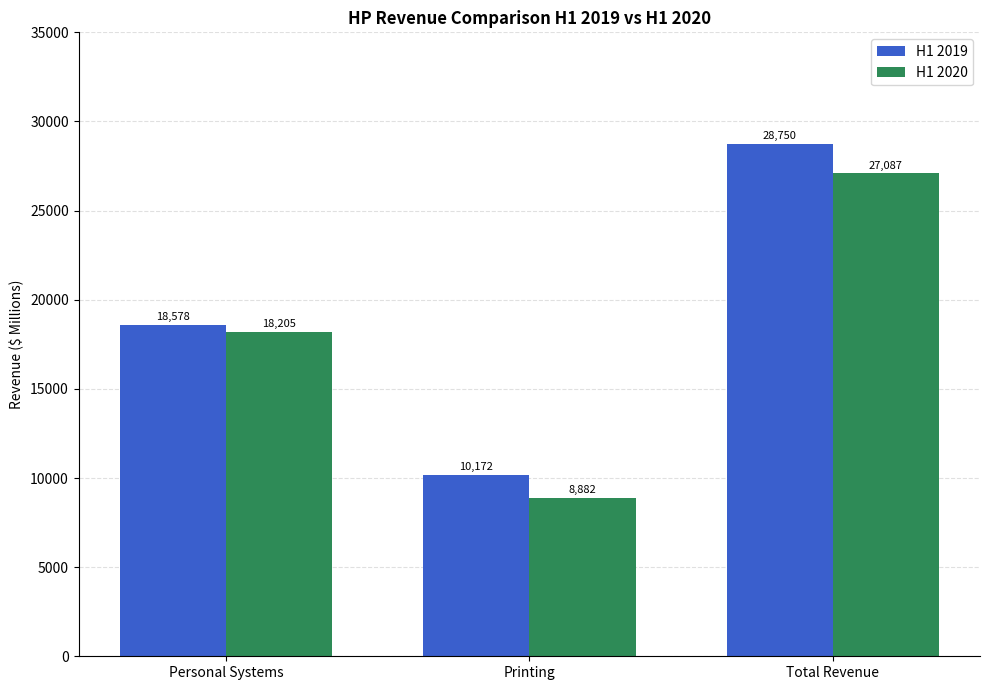

At how many categories does at least one series exceed 14325?

2